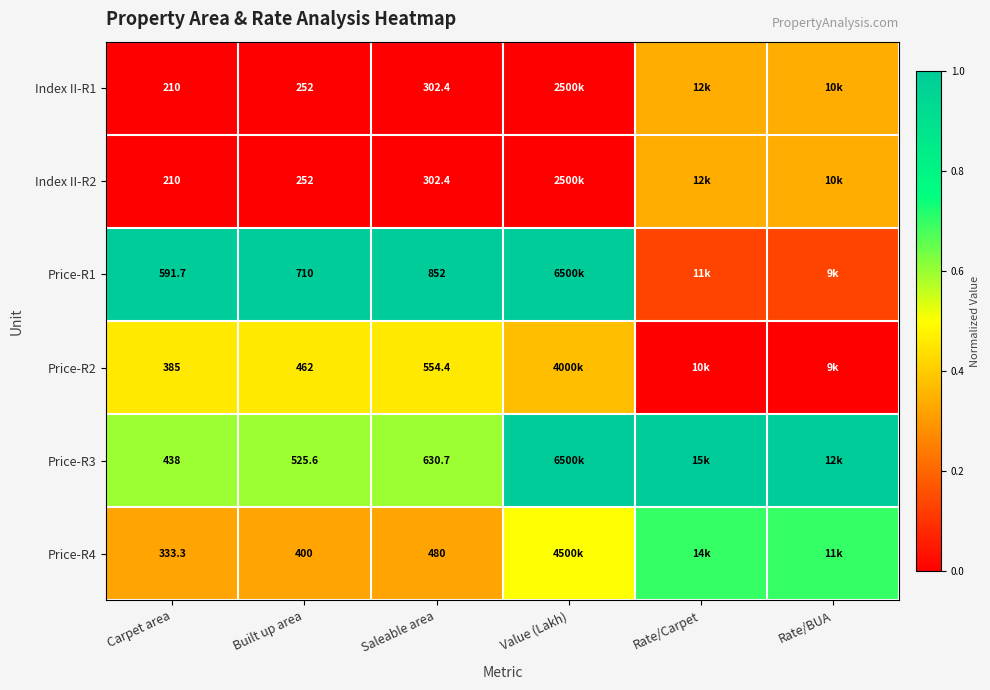

Is the value of Index II-R1 at Built up area greater than the value of Price-R1 at Saleable area?

No